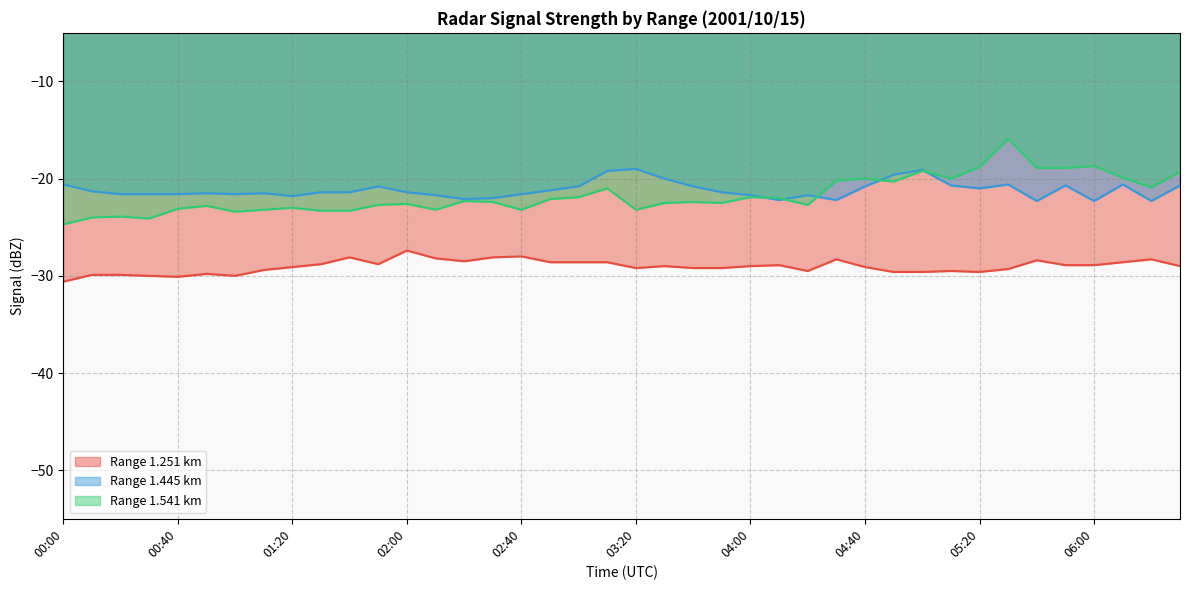

Rank the series at 02:20 from lowest to highest value.

1.251, 1.541, 1.445